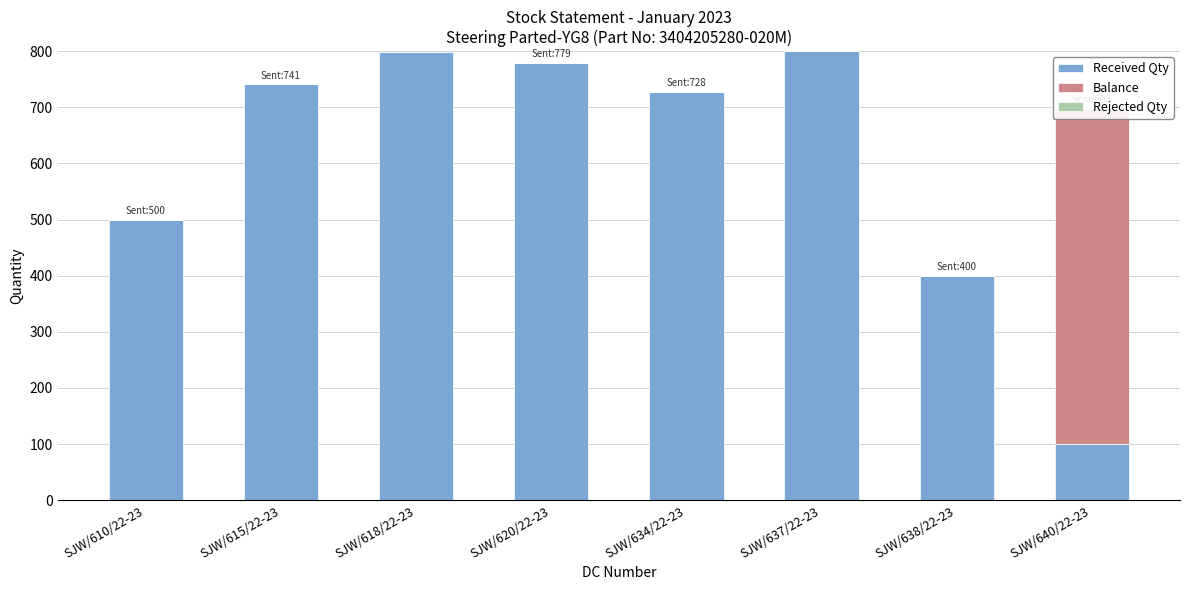

Which series has the largest total across all categories?

Received Qty